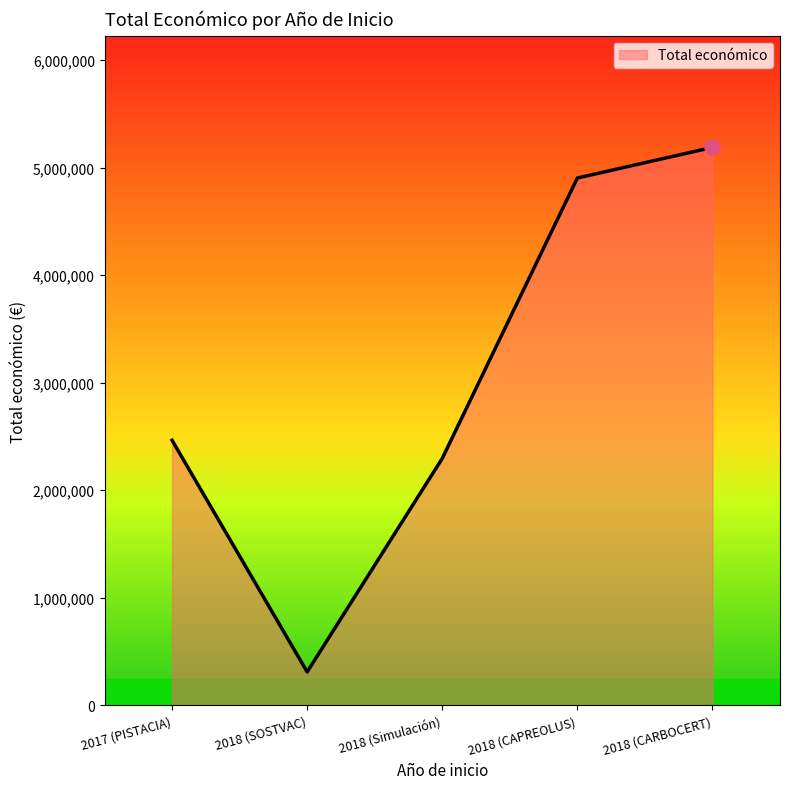

What is the ratio of the value at 2018 (SOSTVAC) to the value at 2018 (Simulación)?

0.1